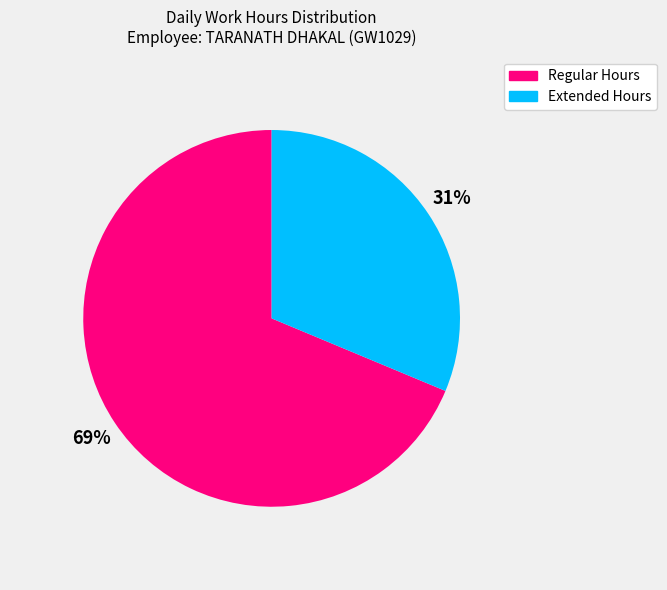

Does any single category account for the majority?

Yes